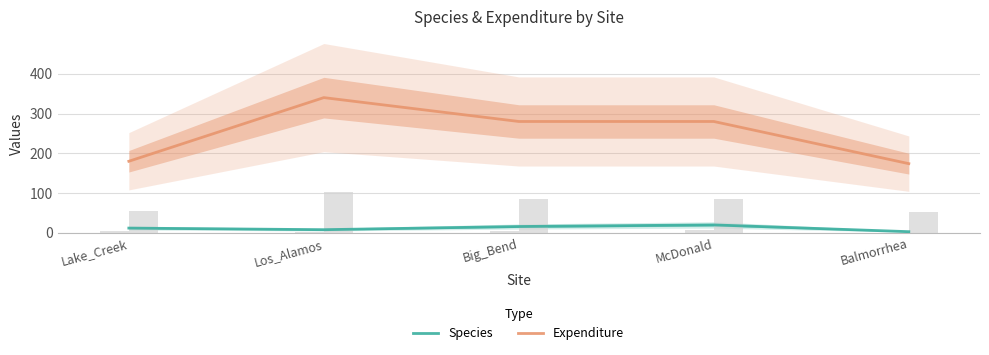

How many data points in Expenditure are less than 280?

2